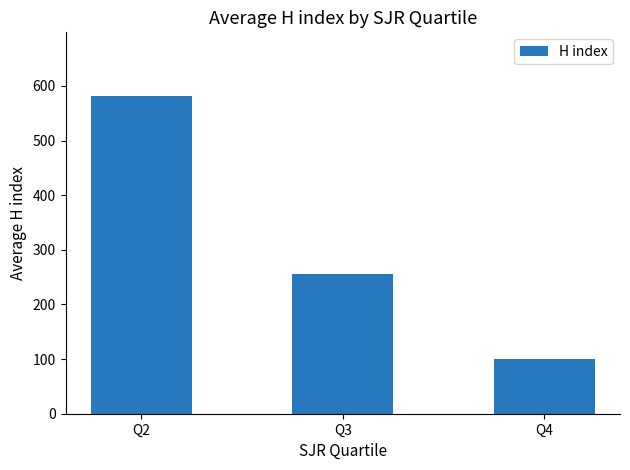

The chart shows a value of 101.0 at Q4. True or false?

True